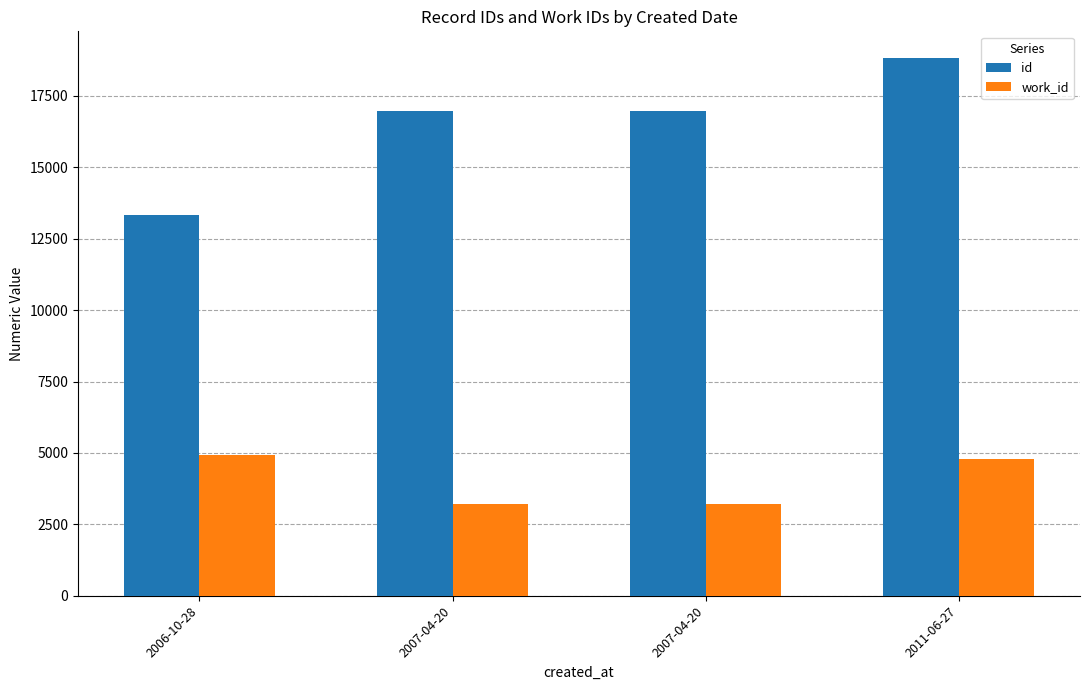

Reading left to right, extract all data points from this chart.

id: 2006-10-28=13333	2007-04-20=16973	2007-04-20=16978	2011-06-27=18819
work_id: 2006-10-28=4924	2007-04-20=3206	2007-04-20=3206	2011-06-27=4785